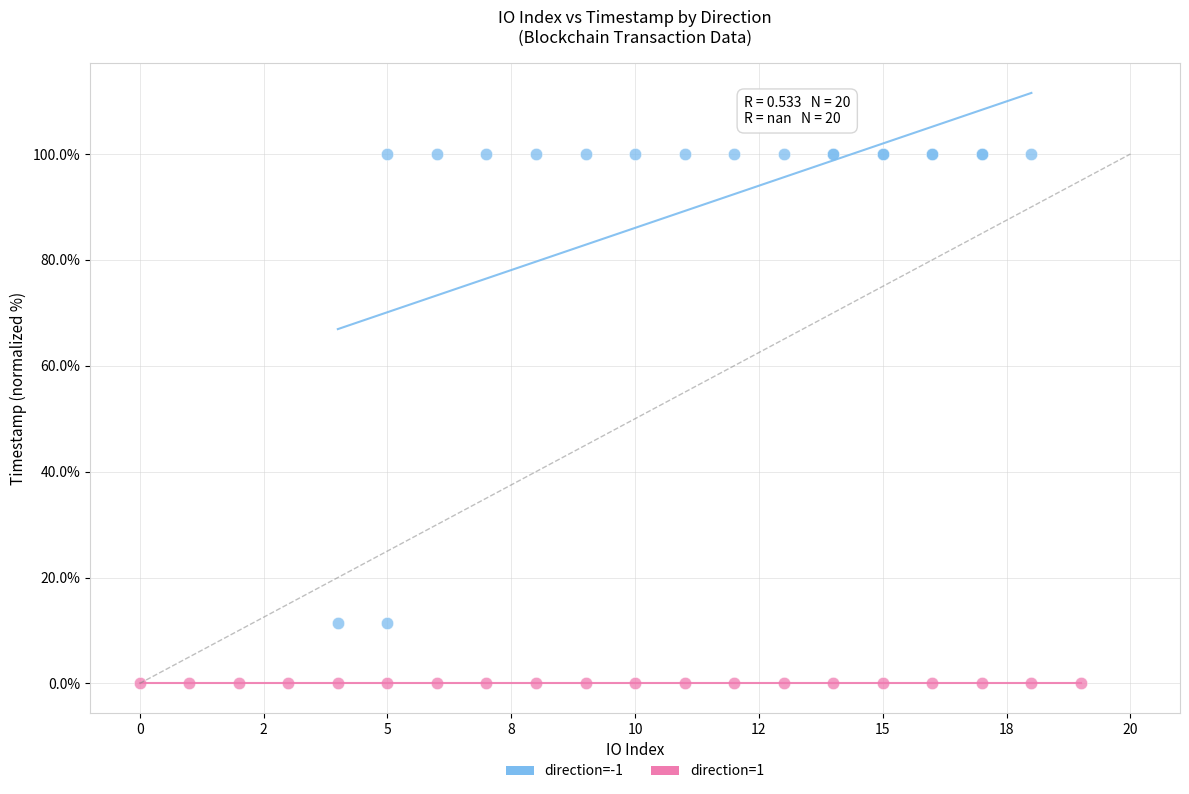

Which series contains the highest Y value?

direction=-1